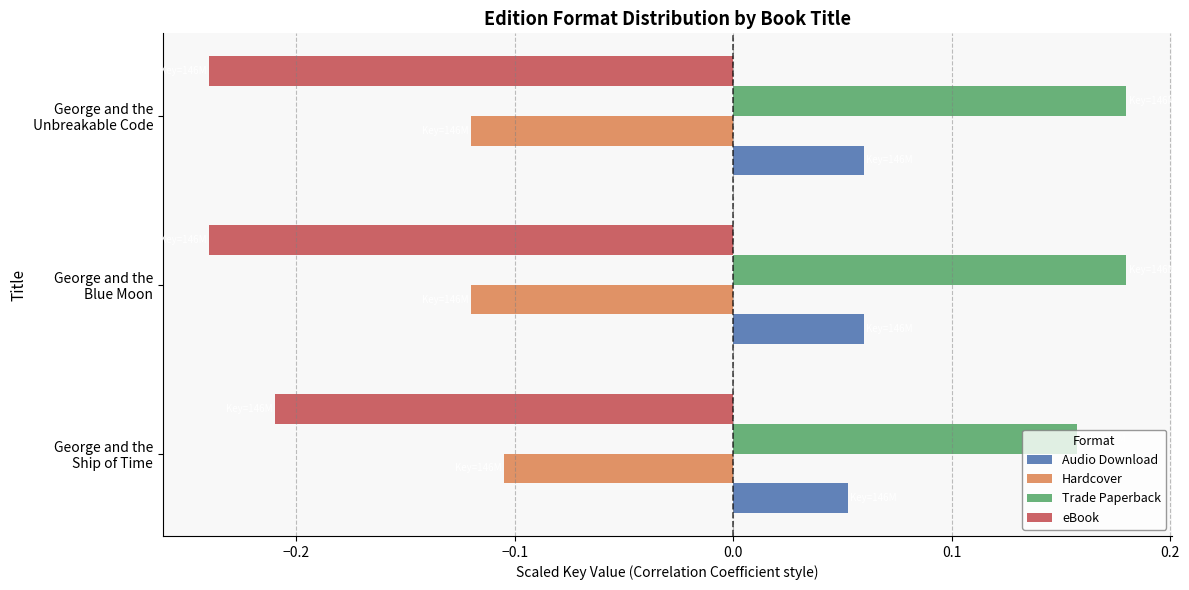

What is the sum of all Hardcover values?

-0.3